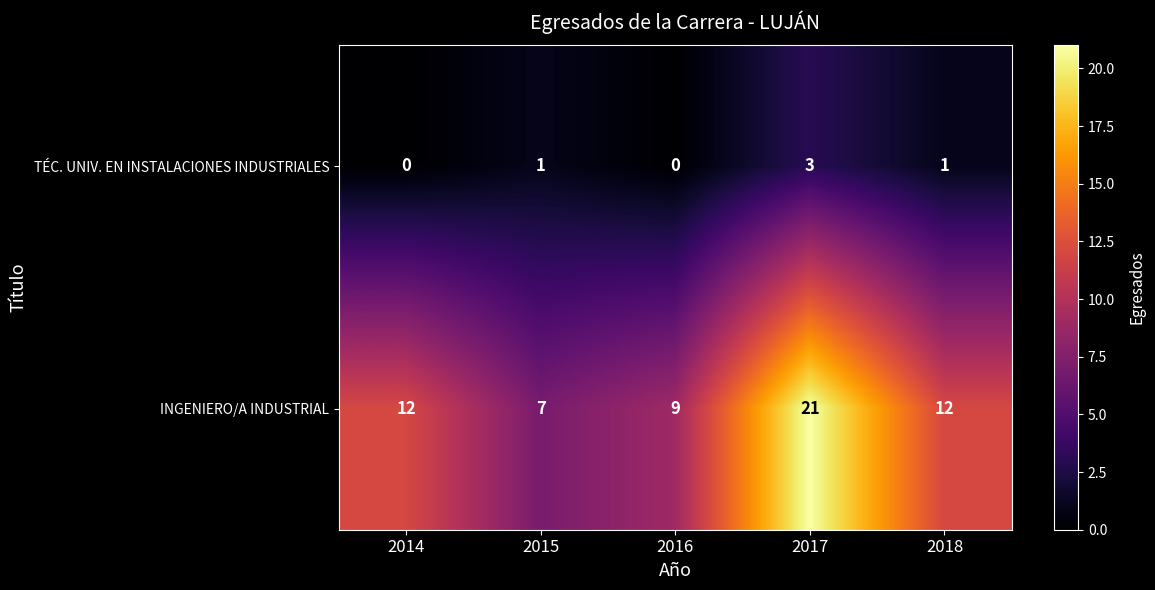

What is the maximum value shown in the chart?

21